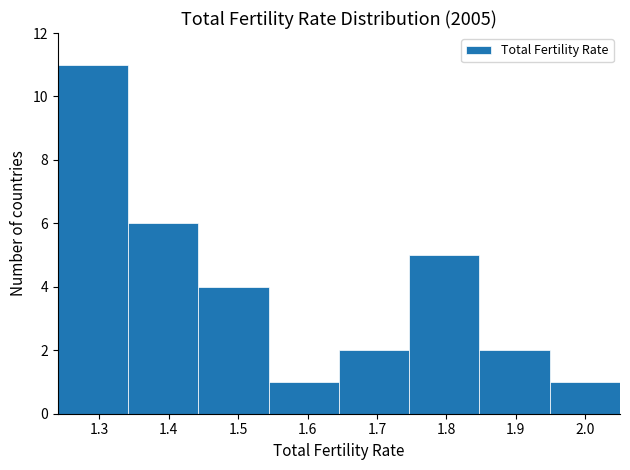

What is the height of the bar covering 1.75 to 1.85 on the x-axis? Neither the bar edges nor the heights are printed on the chart, so give them approximately, as read against the axes.

5